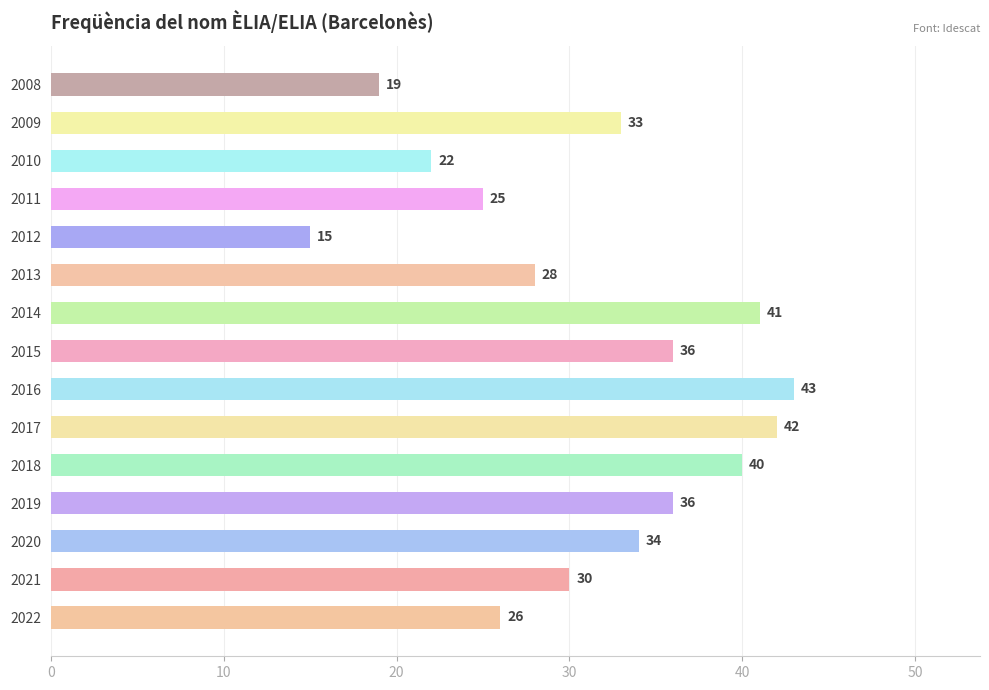

Reading bottom to top, what are all the values shown in this chart?

26	30	34	36	40	42	43	36	41	28	15	25	22	33	19